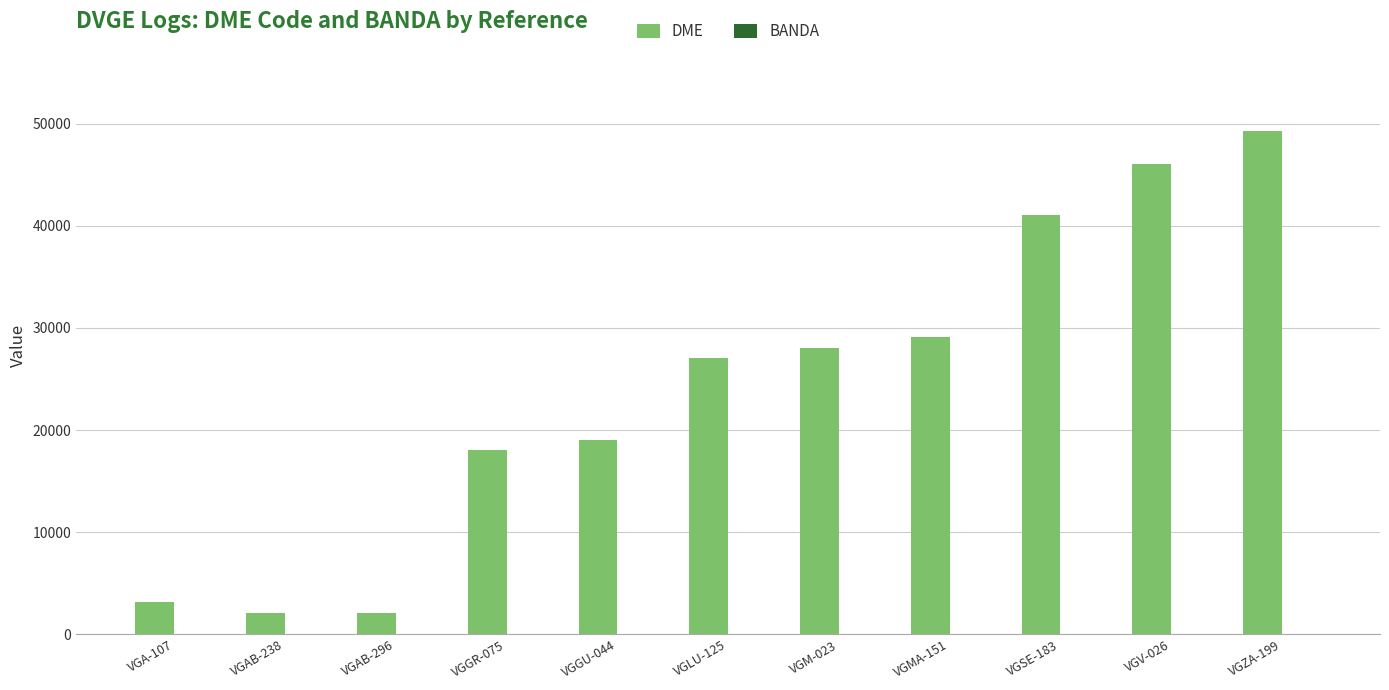

At which category is the sum across all series the highest?

VGZA-199